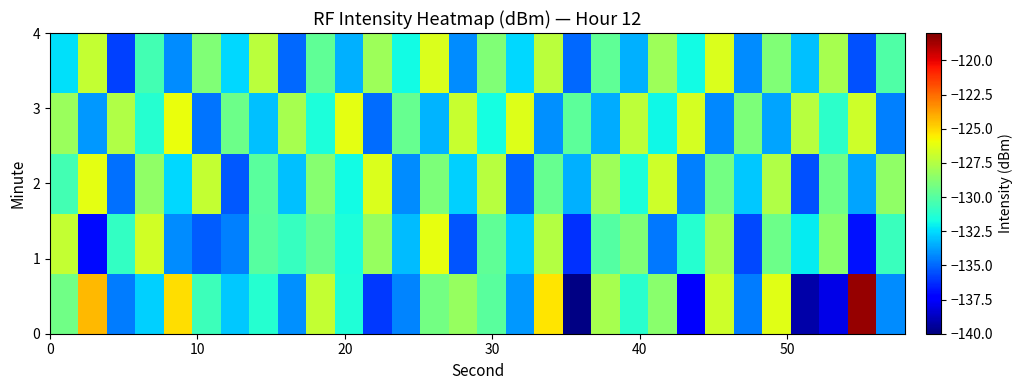

How many series are shown in this chart?

5